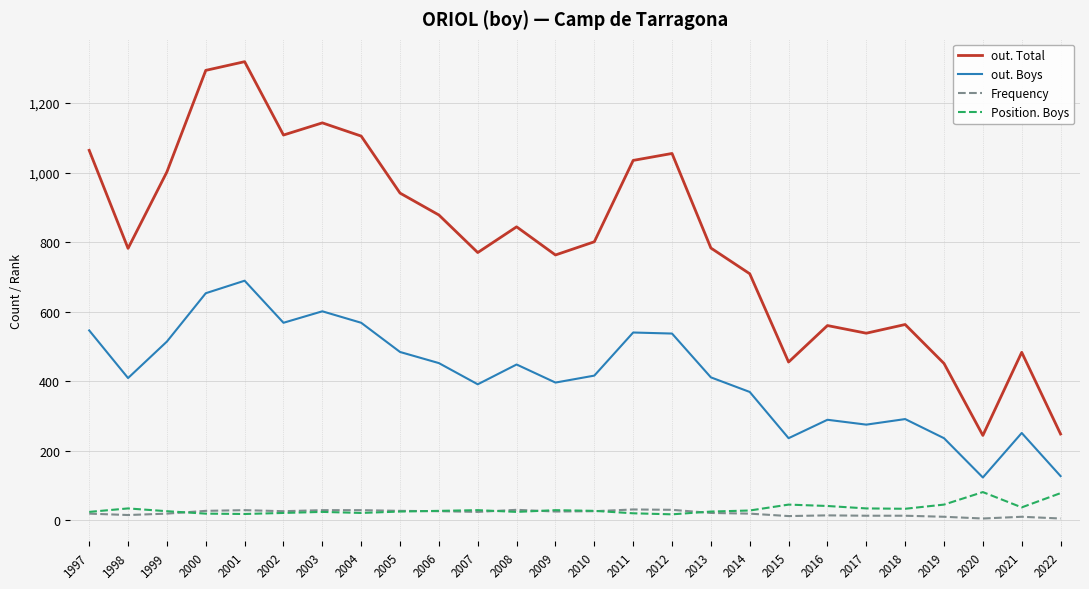

What is the difference between the second highest and second lowest values in the out. Total series?

1046